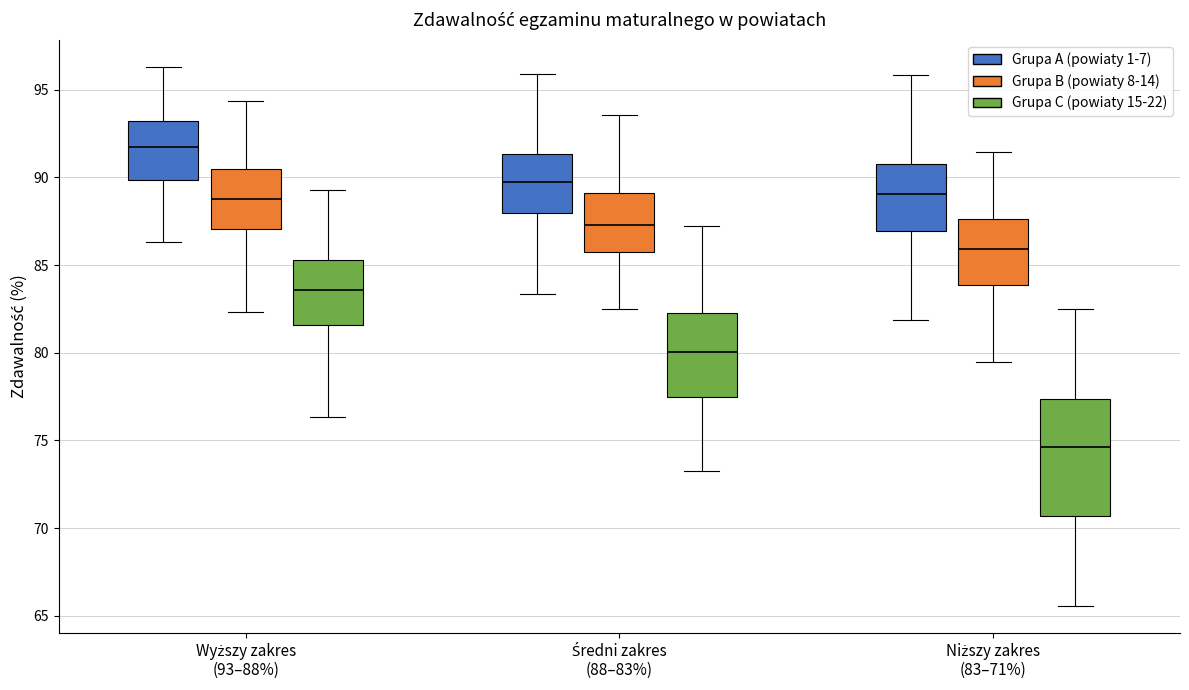

Comparing the boxes themselves (not the whiskers), which one is the tallest?

Niższy zakres (83–71%) (Grupa C (powiaty 15-22))